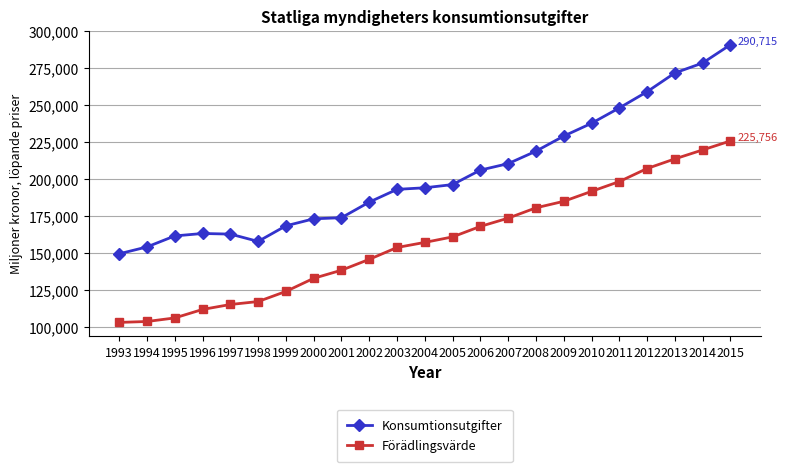

Is the value of Förädlingsvärde at 2000 greater than the value of Konsumtionsutgifter at 1994?

No